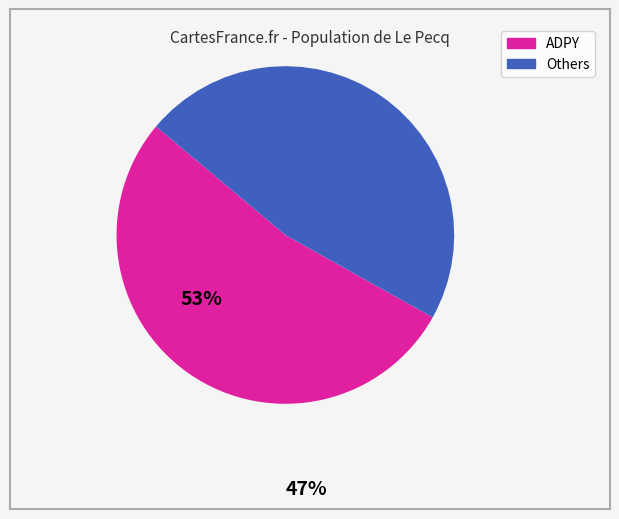

How many slices are in this pie chart?

2